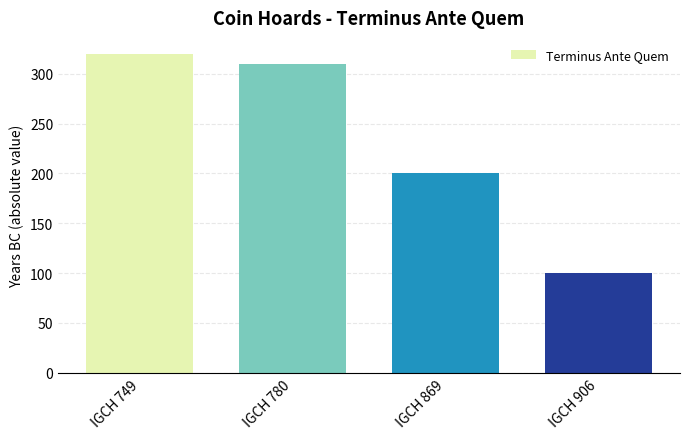

Rank the categories by value from lowest to highest.

IGCH 906, IGCH 869, IGCH 780, IGCH 749